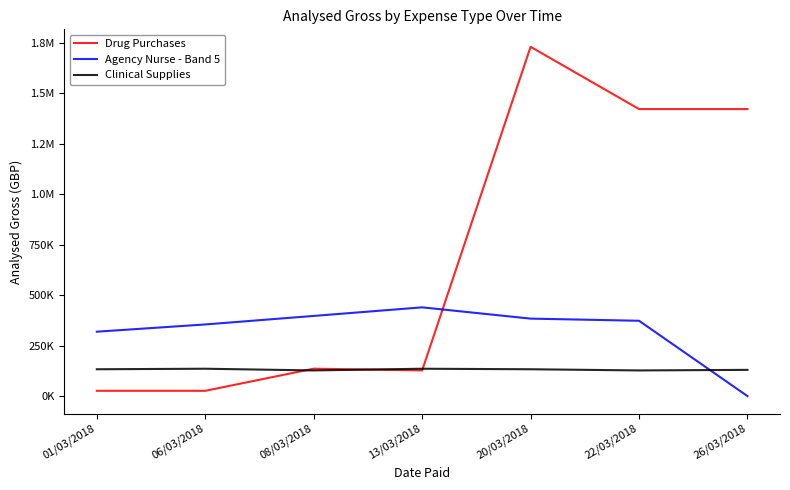

Which series has the widest spread of values?

Drug Purchases